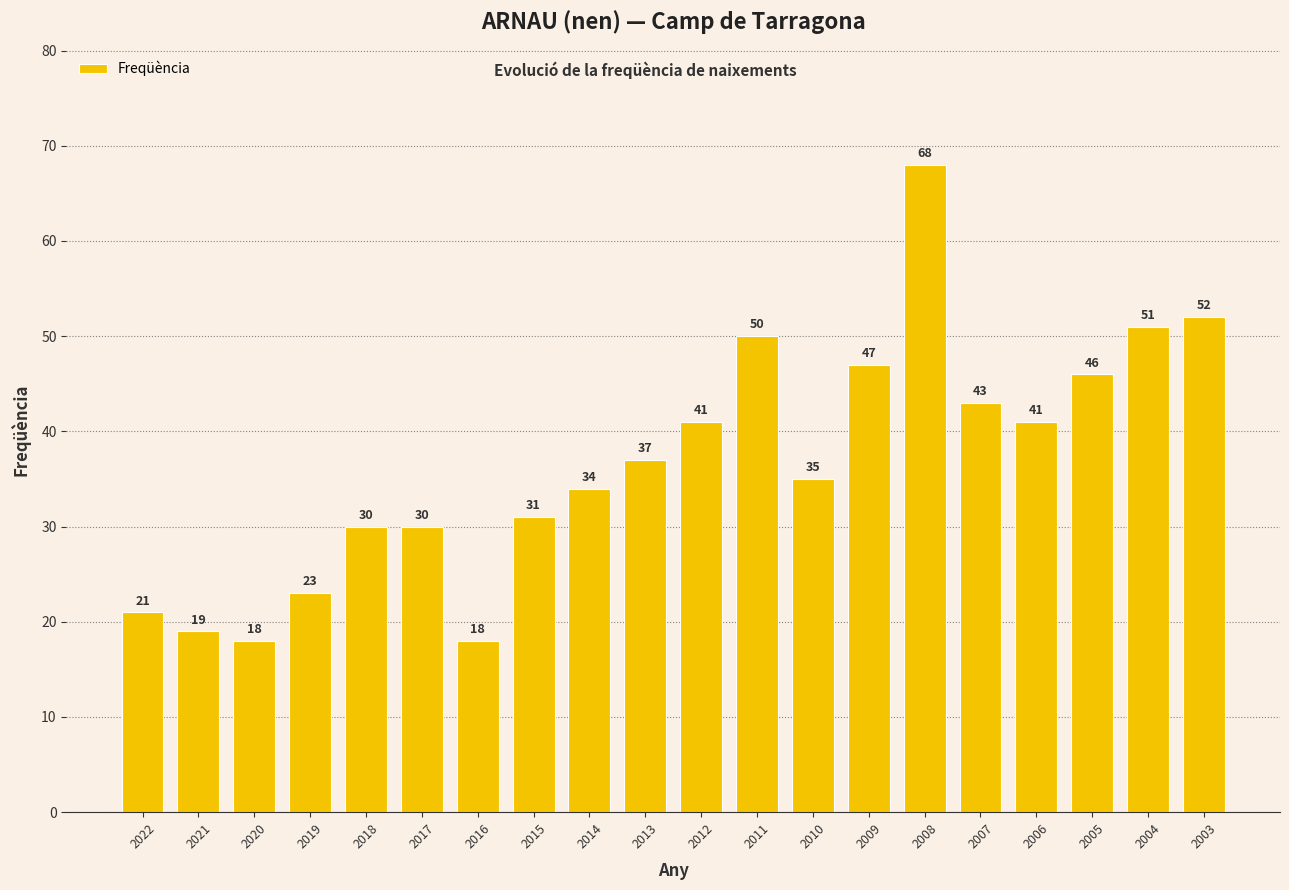

The chart shows a value of 13 at 2006. True or false?

False